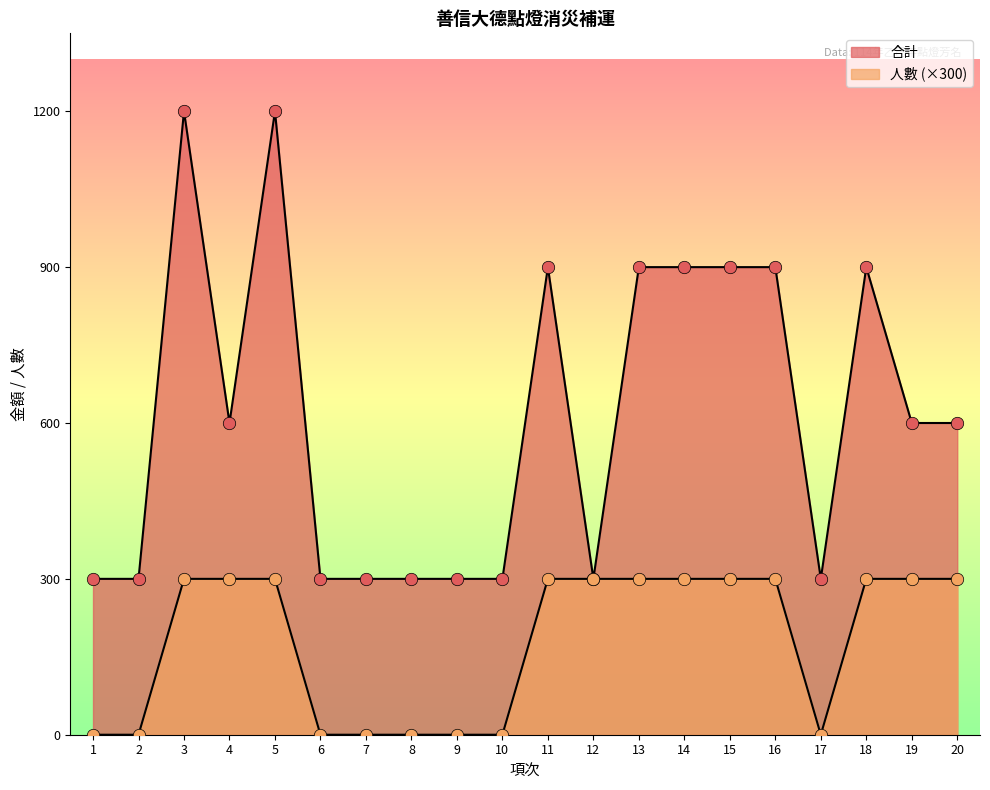

Is the value of 合計 at 7 greater than the value of 人數 at 7?

Yes